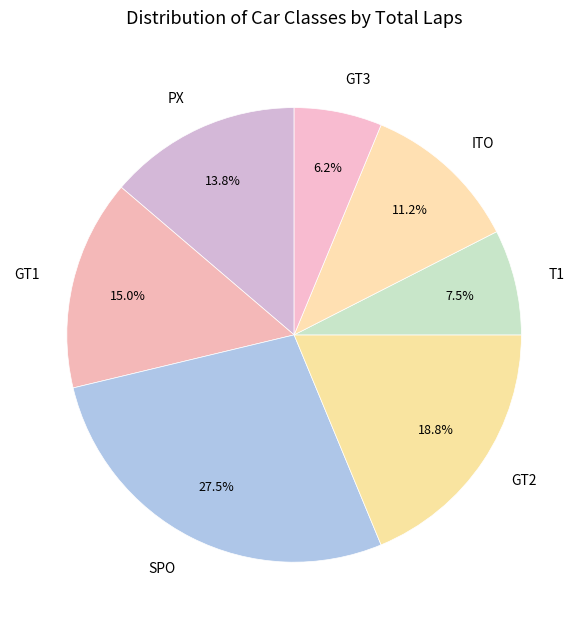

What is the largest slice in the pie chart?

SPO